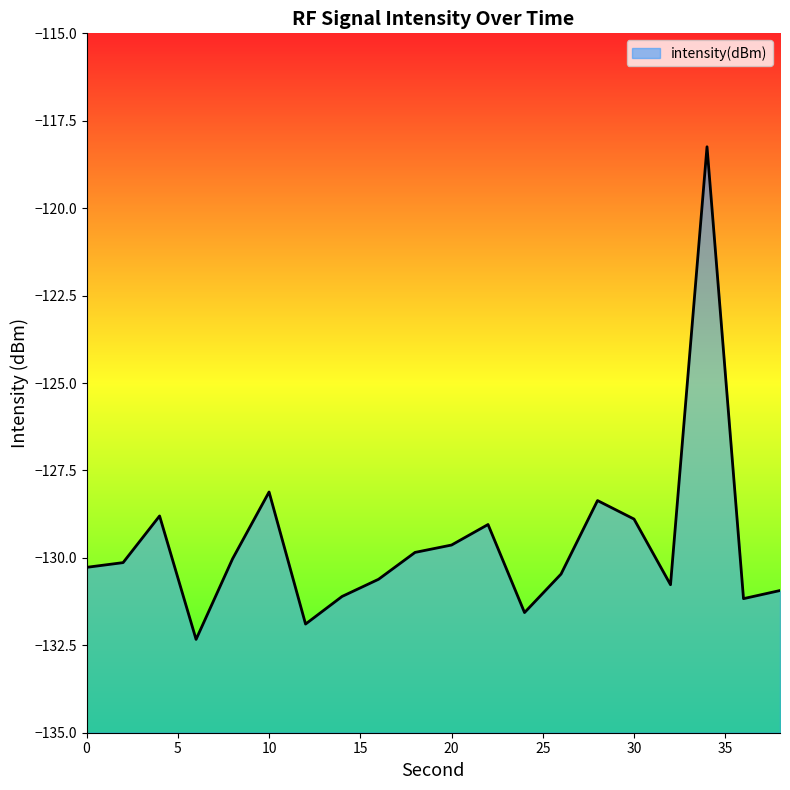

At which category does the chart reach its minimum across all series?

6